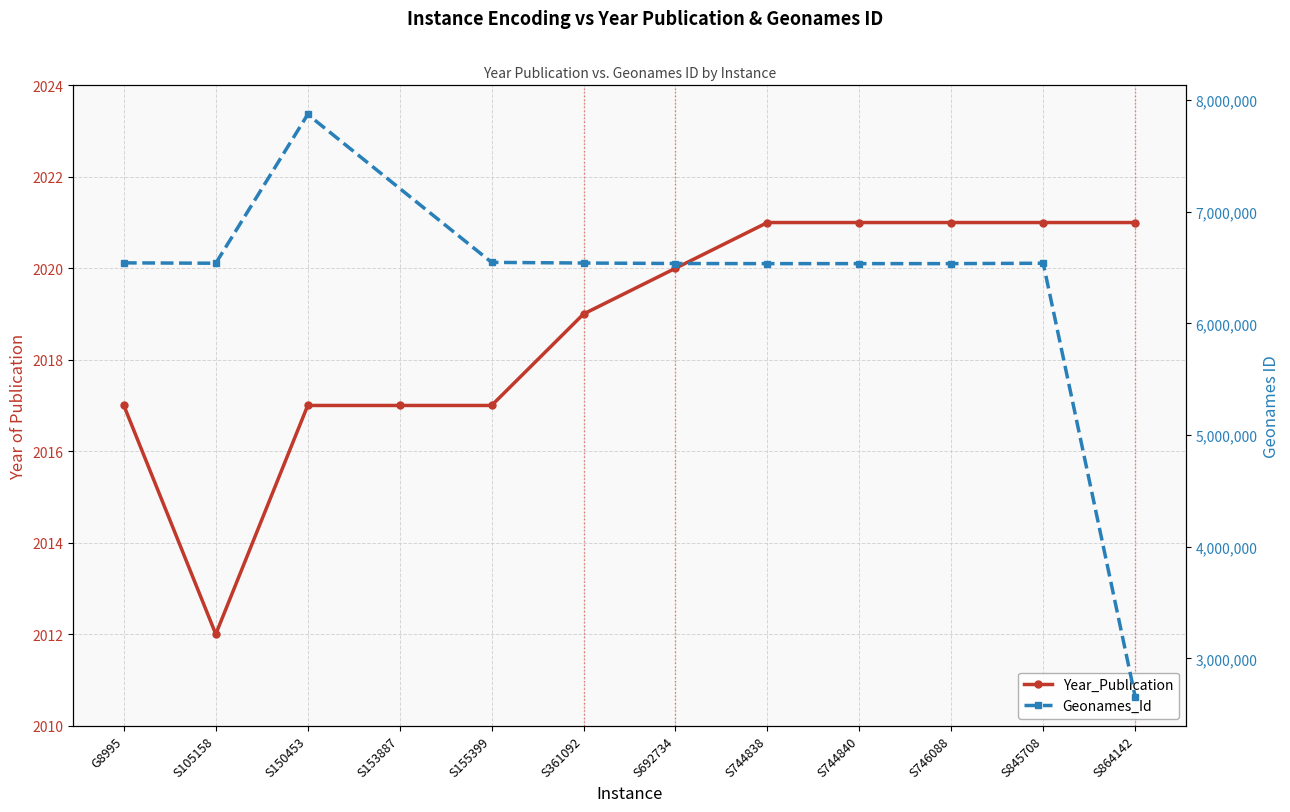

Approximately how many times larger is the value at S155399 compared to G8995?

1.0